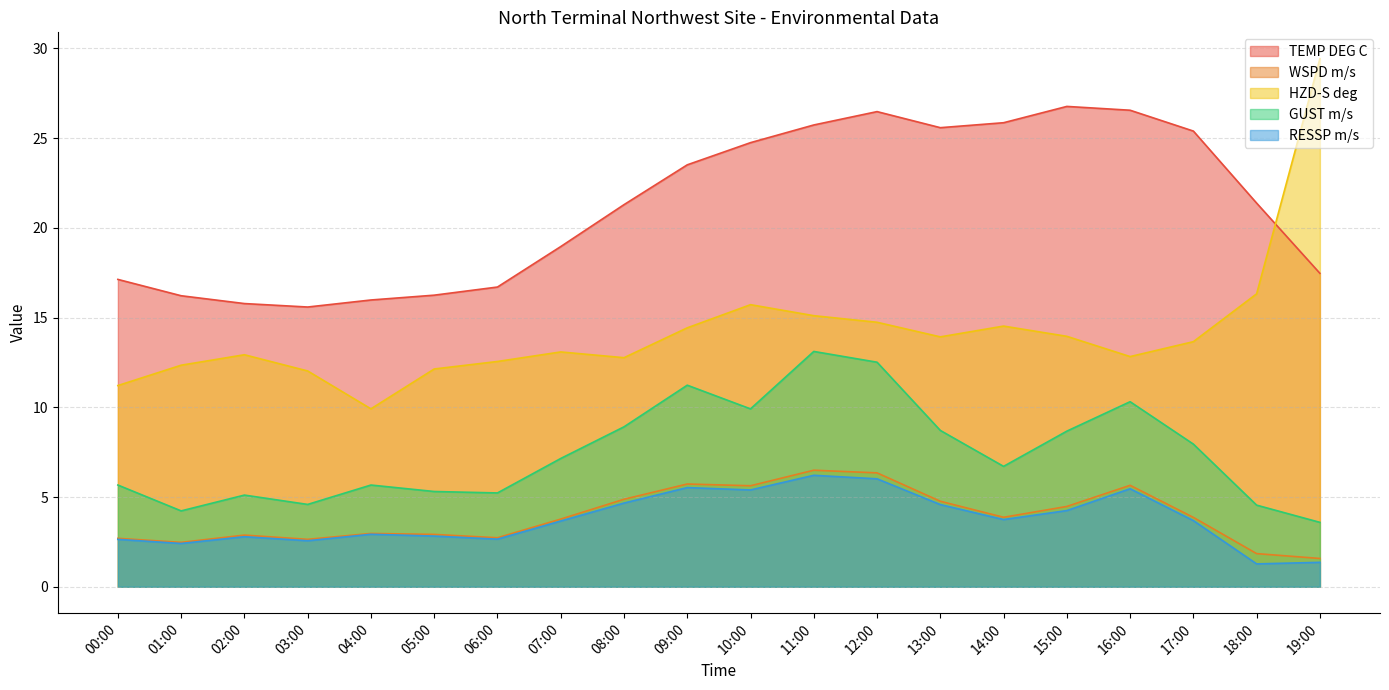

Is it true that RESSP m/s equals 5.4 at 10:00?

True